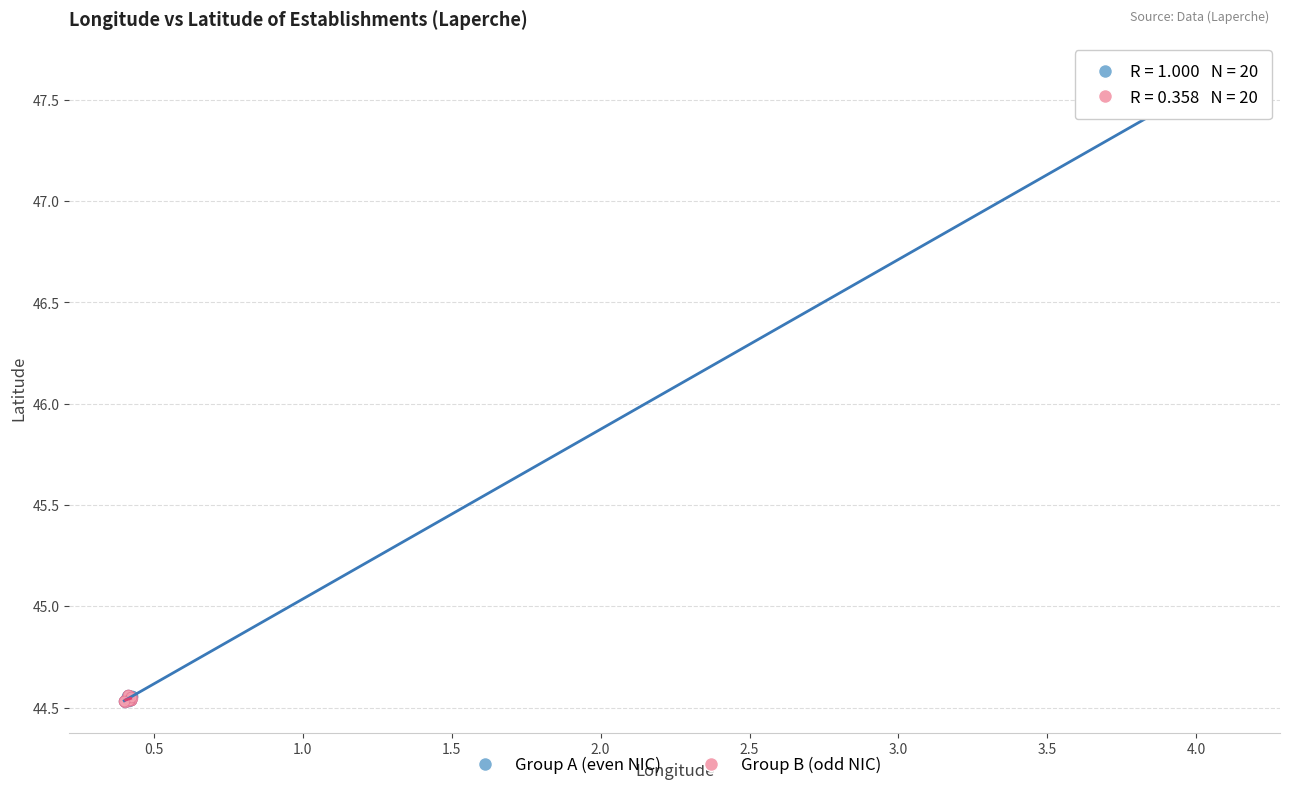

Which series reaches the maximum Y coordinate?

Group A (even NIC)